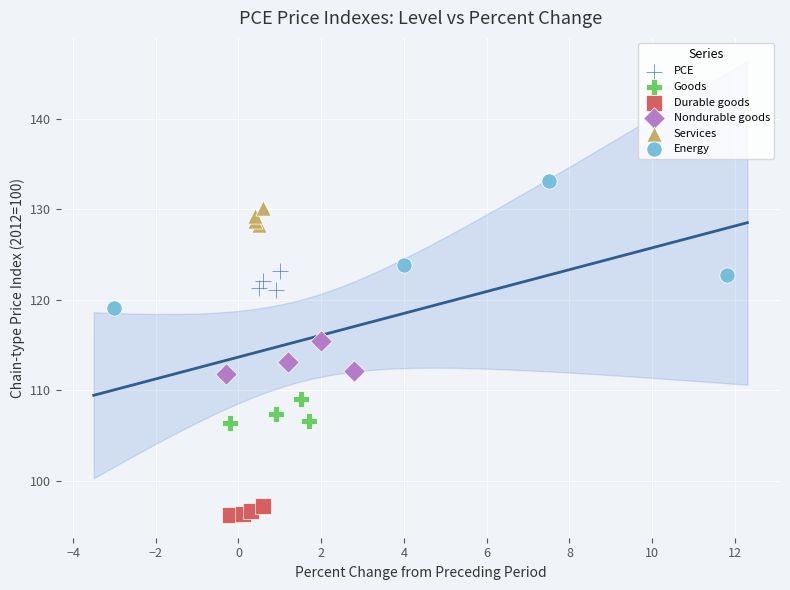

Which series has the widest spread of Y values?

Energy